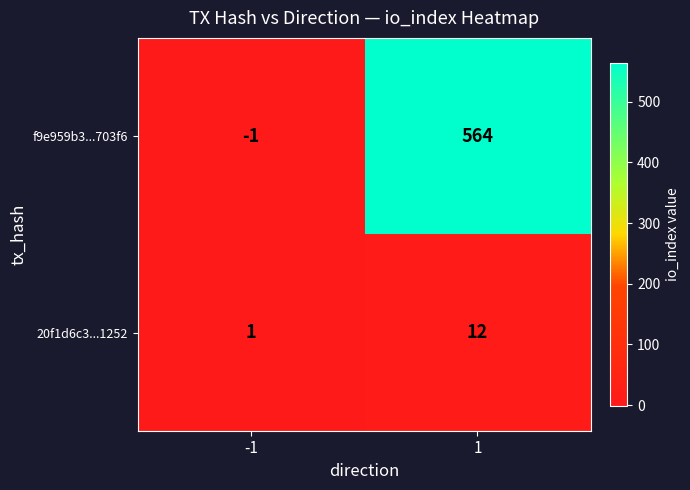

The value of f9e959b3...703f6 at -1 is -2. True or false?

False